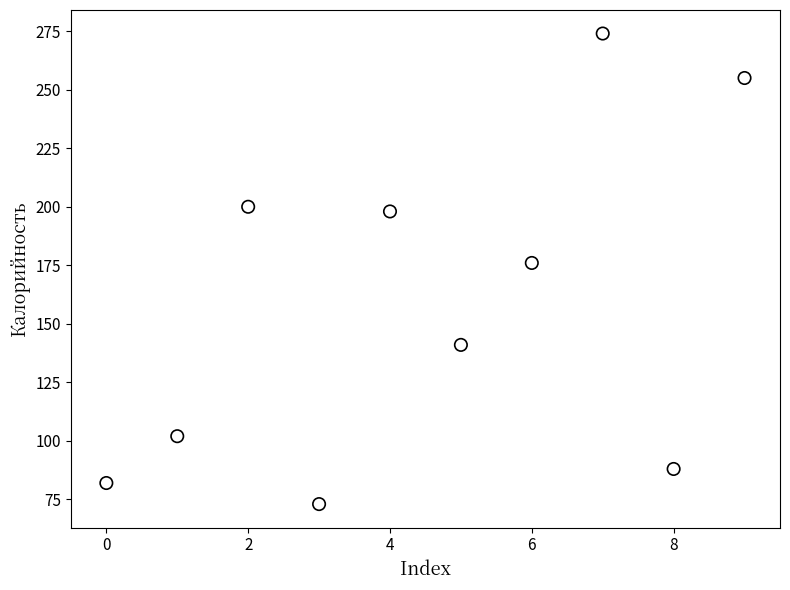

What is the range of Y values (max minus min)?

201